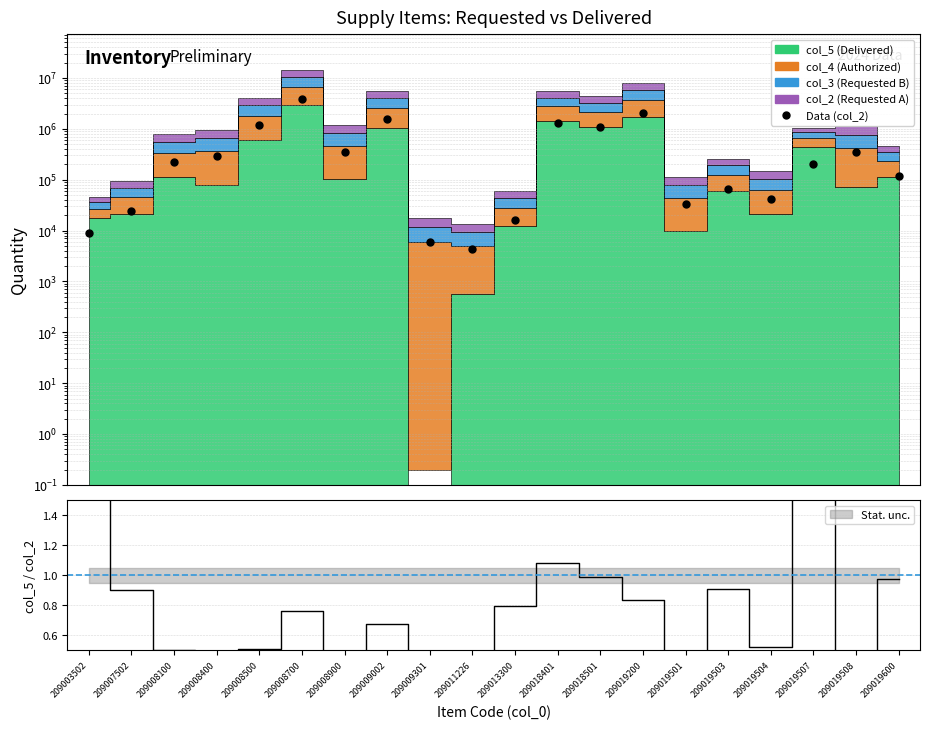

True or false: col_3 and col_4 intersect in this chart.

False